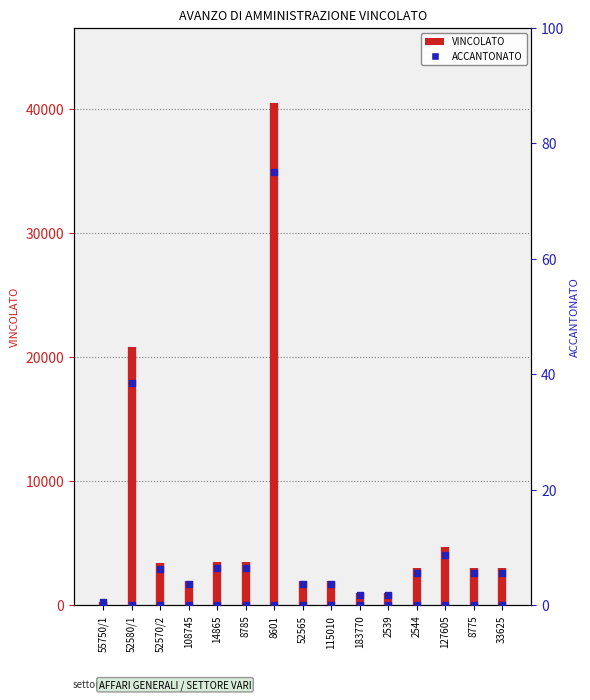

Which series has the largest Y range (max minus min)?

VINCOLATO